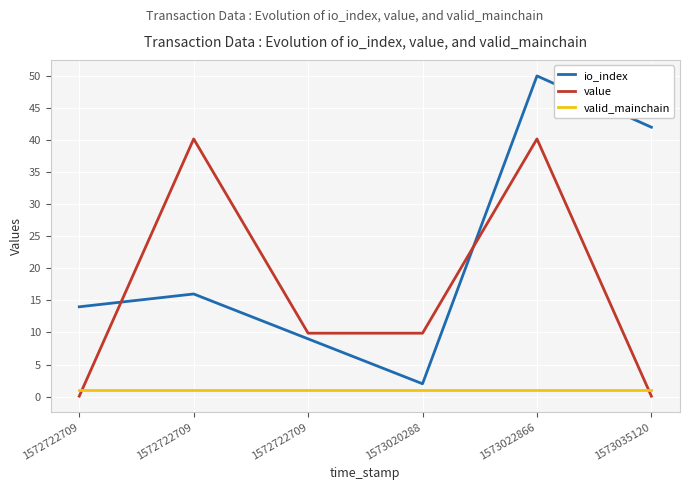

Which series has the largest total across all categories?

io_index